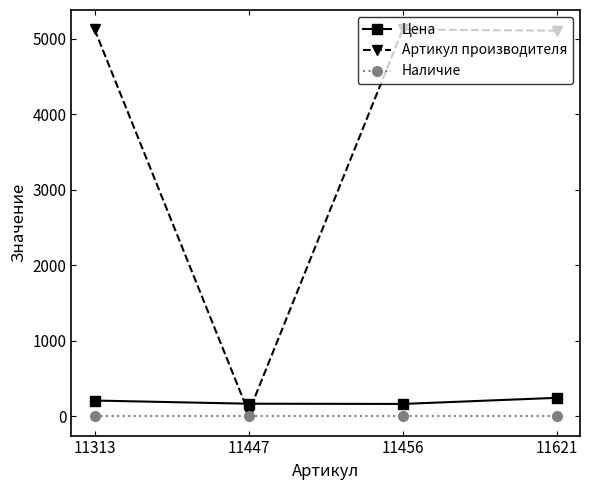

Is the value of Артикул производителя at 11313 greater than the value of Цена at 11456?

Yes